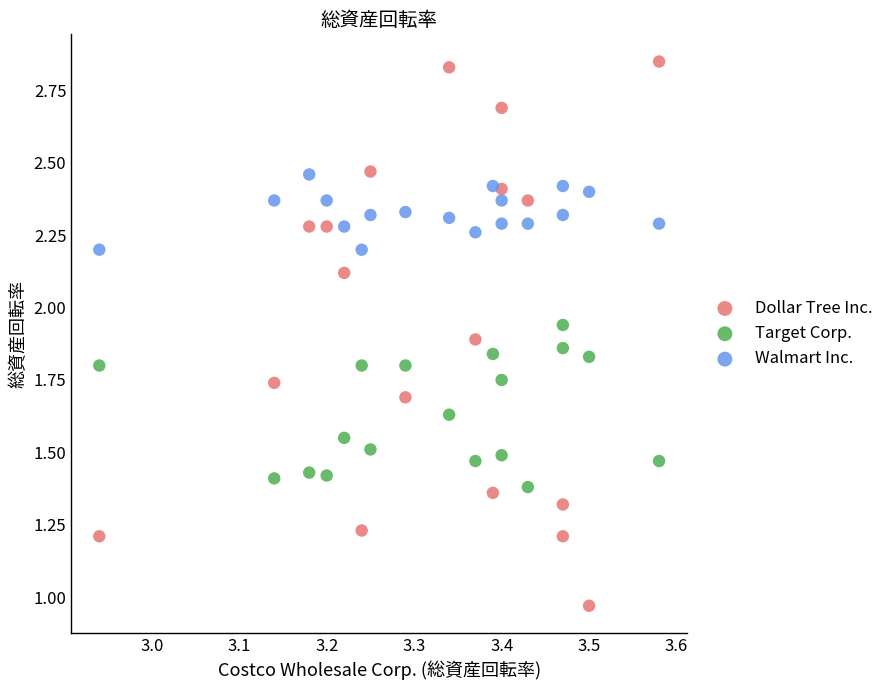

In the Walmart Inc. series, what Y value is closest to 2?

2.2